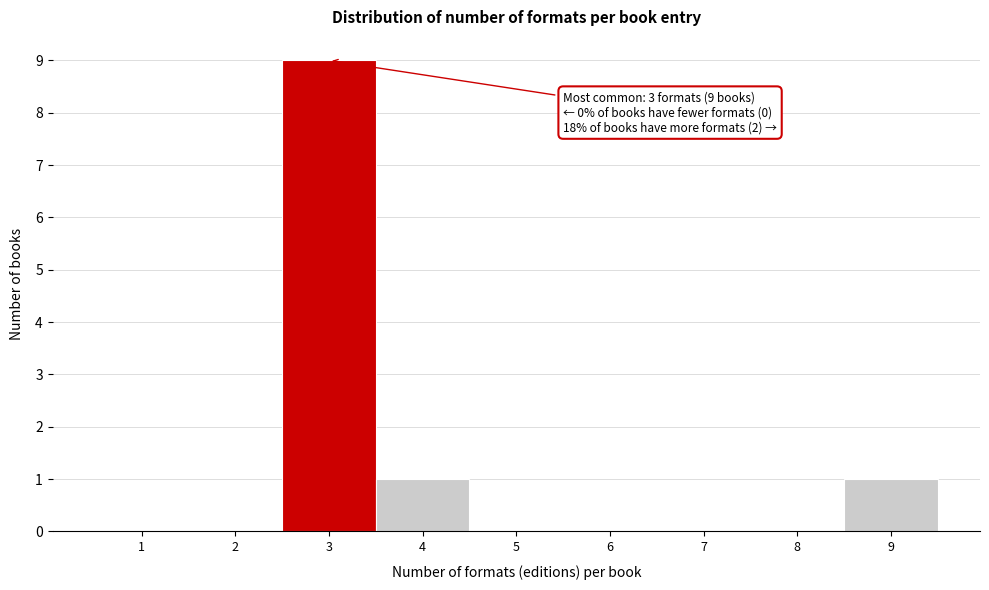

Which range on the x-axis has the tallest bar?

2.5 to 3.5